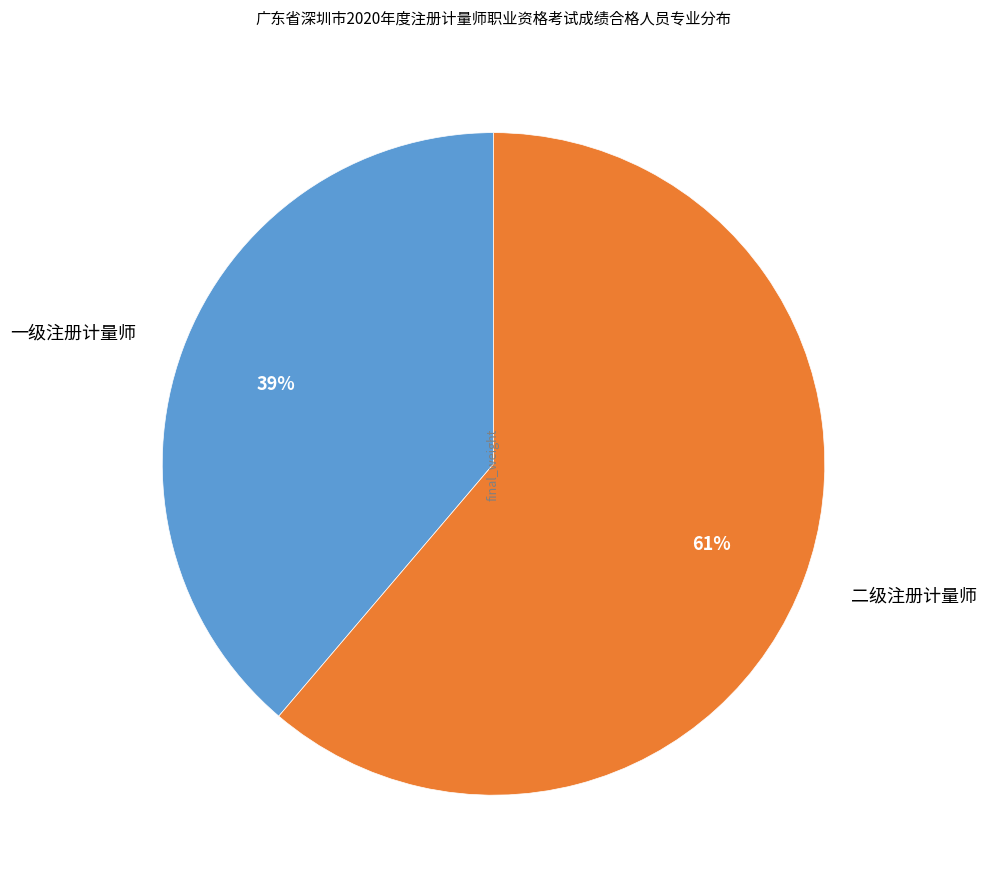

Which slice is the largest?

二级注册计量师